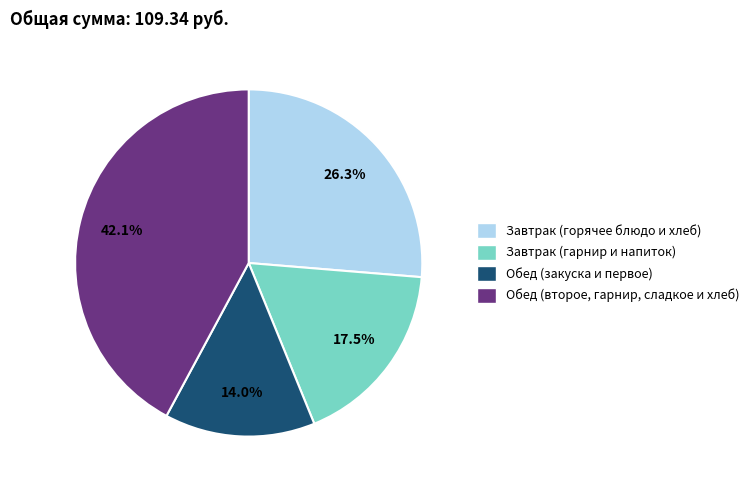

Is there a majority slice in this chart?

No